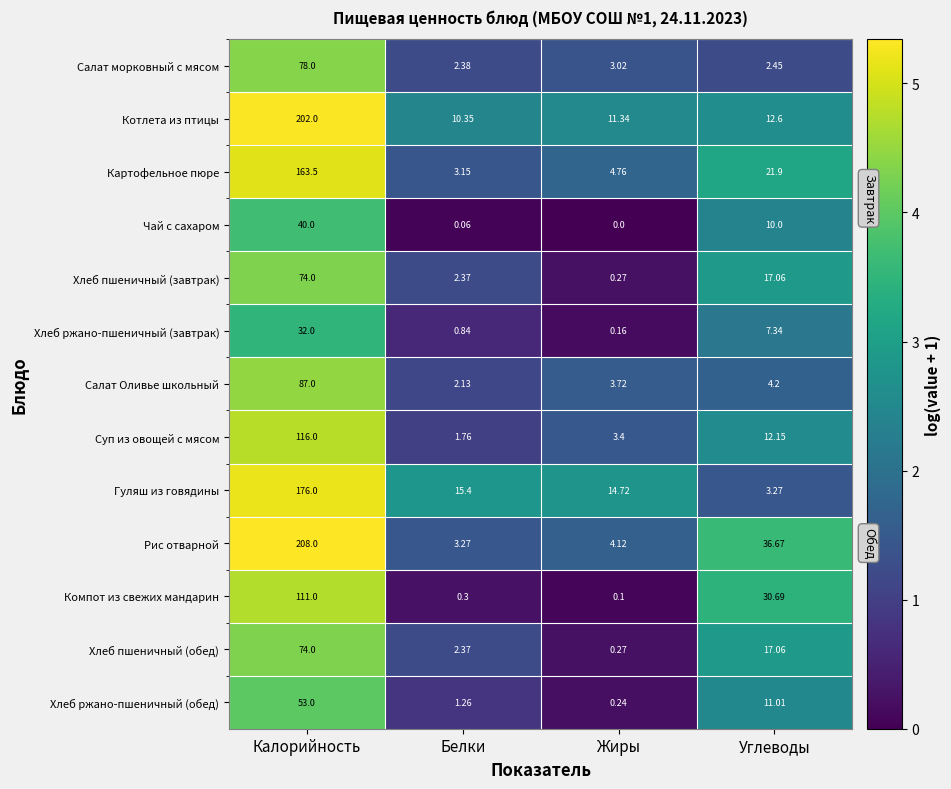

The value of Гуляш из говядины at Жиры is 4.4. True or false?

False